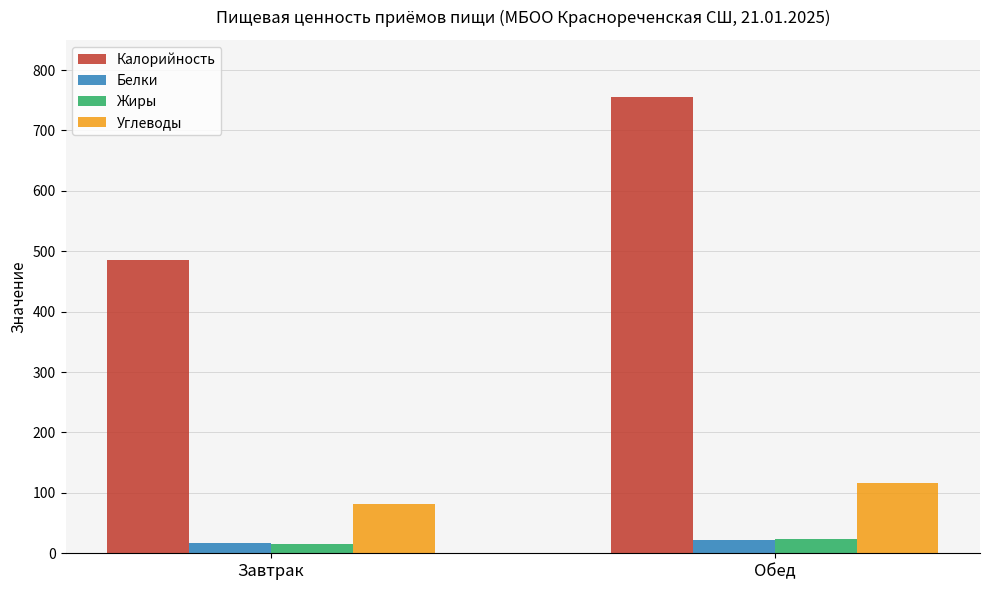

Reading right to left, list all the values displayed in this chart.

Калорийность: Обед=755.6	Завтрак=485.9
Белки: Обед=21.9	Завтрак=16.8
Жиры: Обед=24.3	Завтрак=15.2
Углеводы: Обед=116.6	Завтрак=81.9